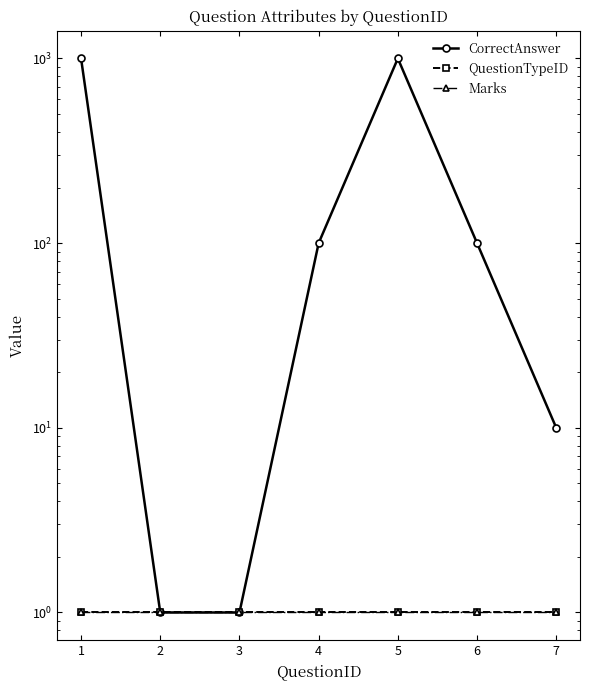

How many lines are shown in the chart?

3